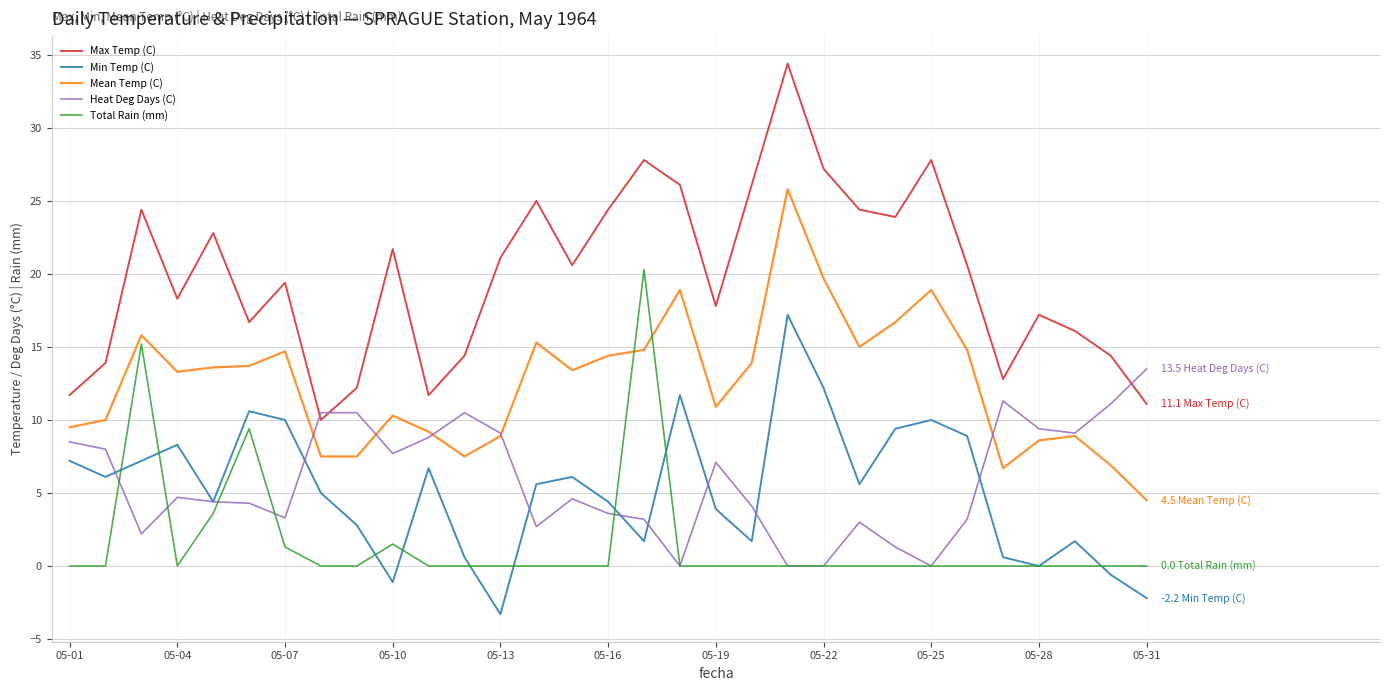

List the series in order of their peak value, lowest first.

Heat Deg Days (C), Min Temp (C), Total Rain (mm), Mean Temp (C), Max Temp (C)